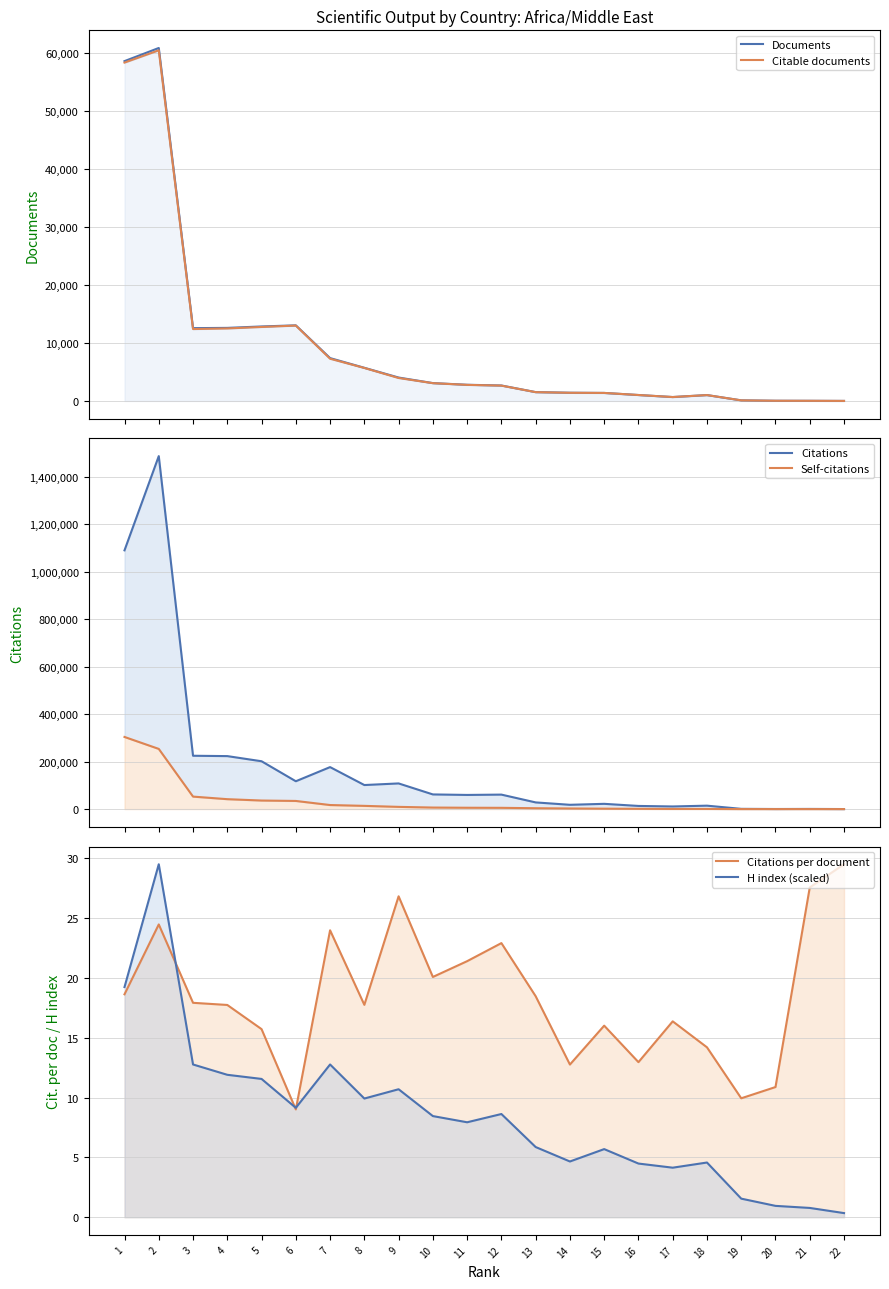

Is it true that Citations per document equals 17.7 at 4?

True